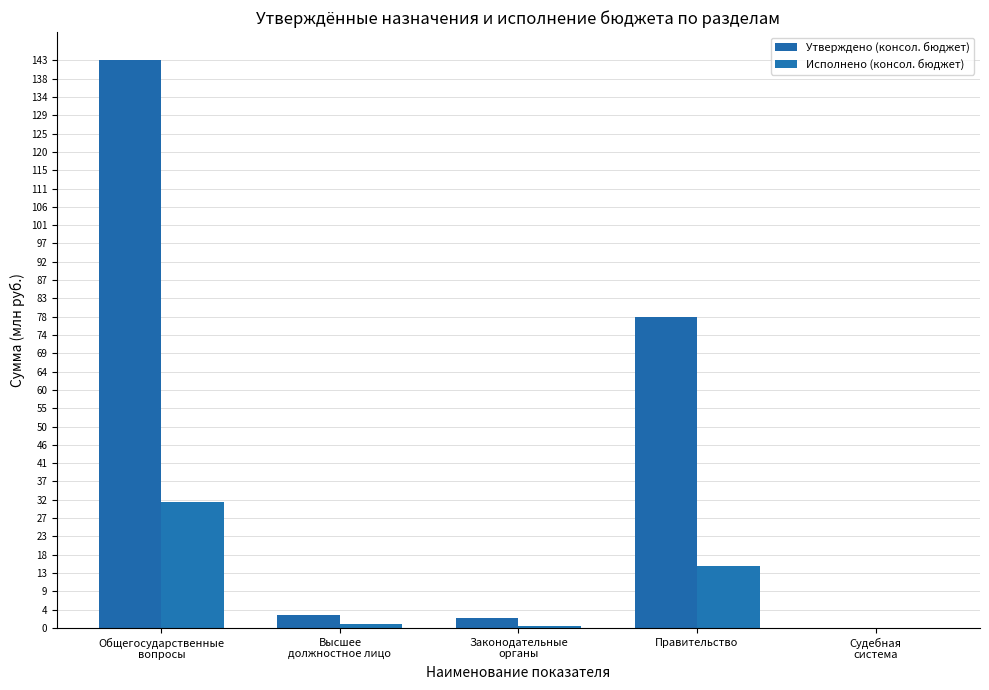

At which label does Исполнено (консол. бюджет) reach its peak?

Общегосударственные
вопросы